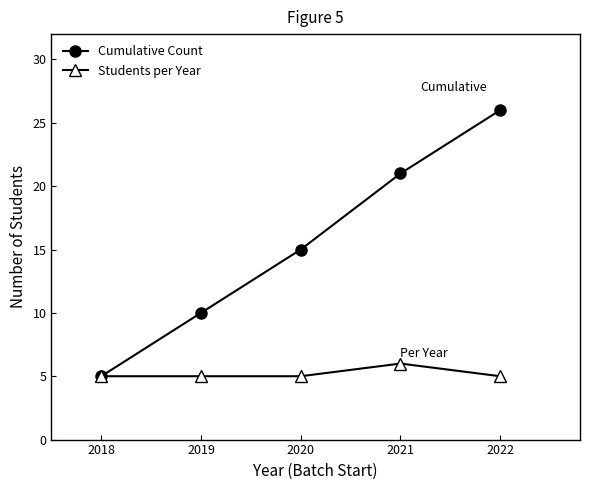

At how many categories does at least one series exceed 7?

4